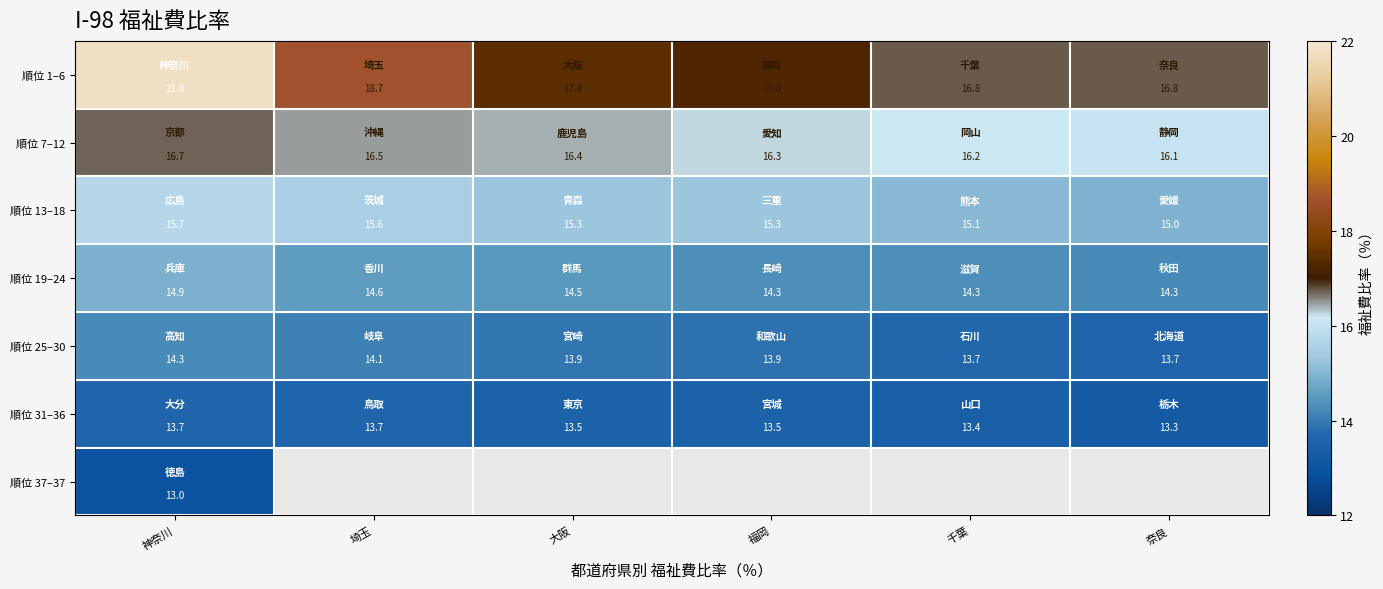

Which category has the highest value in the 順位 1–6 series?

神奈川